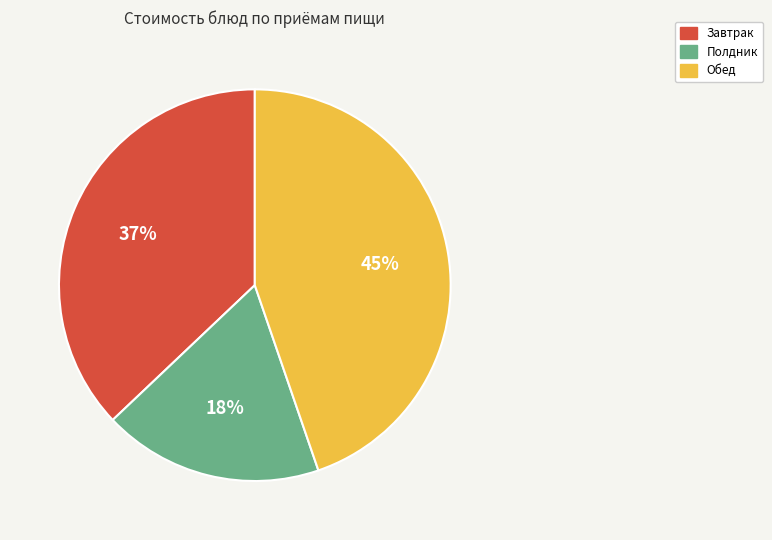

Is there a majority slice in this chart?

No